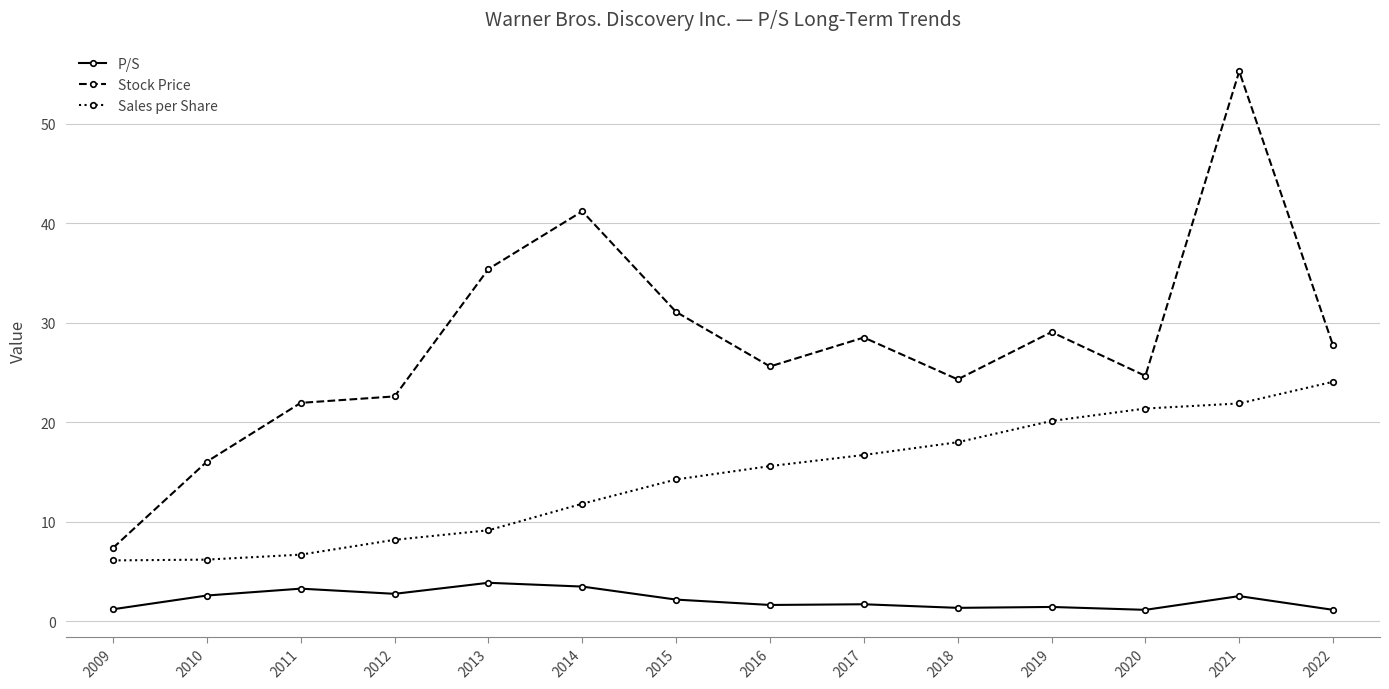

How many lines are shown in the chart?

3